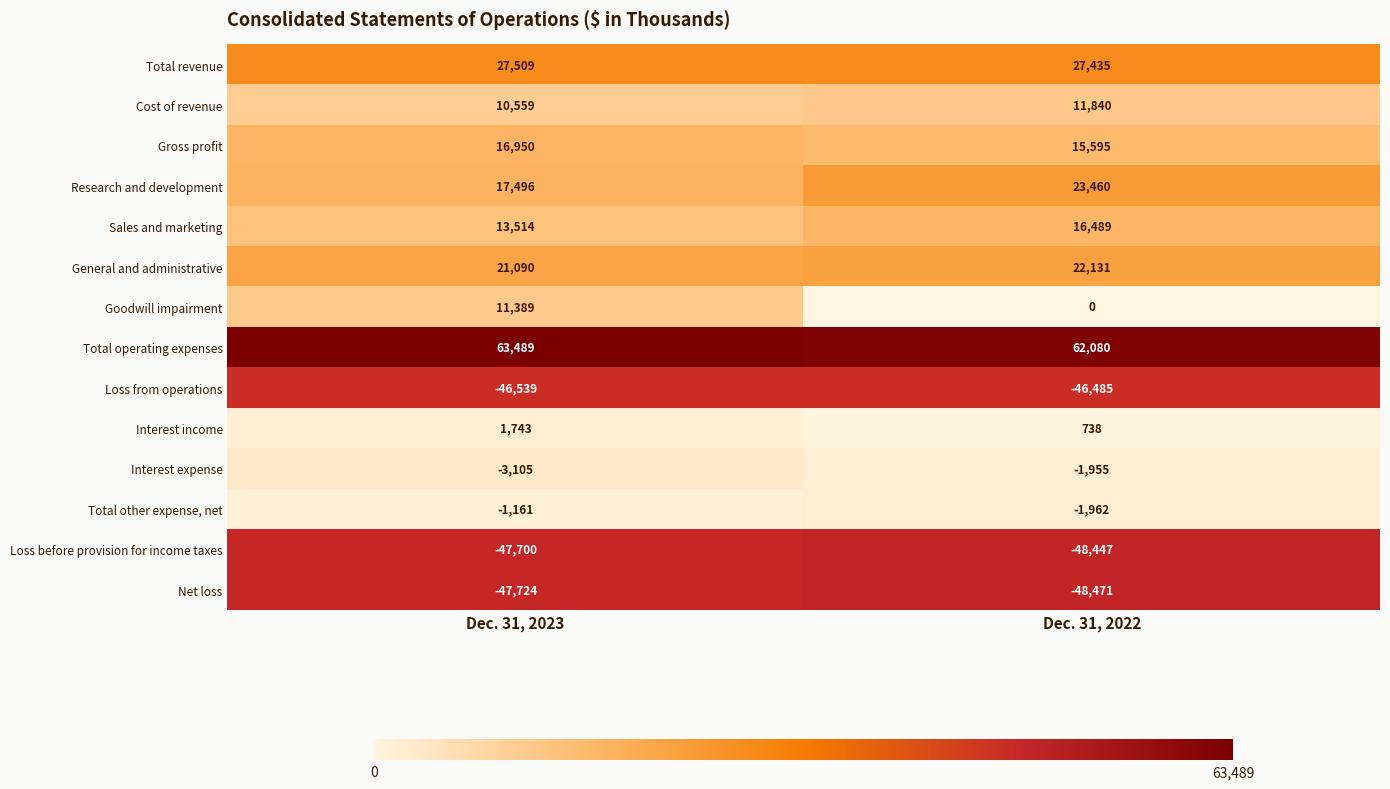

Which category has the lowest value across all series?

Dec. 31, 2022